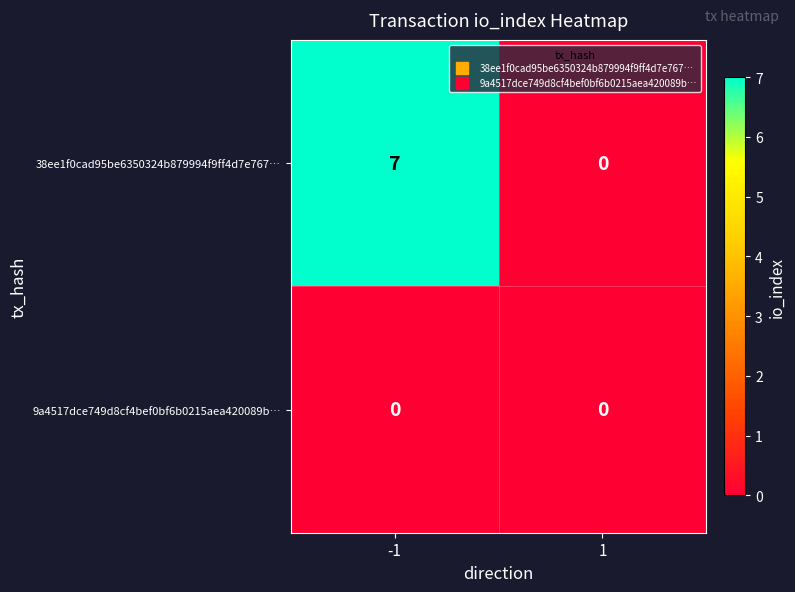

Which series has the largest total across all categories?

38ee1f0cad95be6350324b879994f9ff4d7e767…